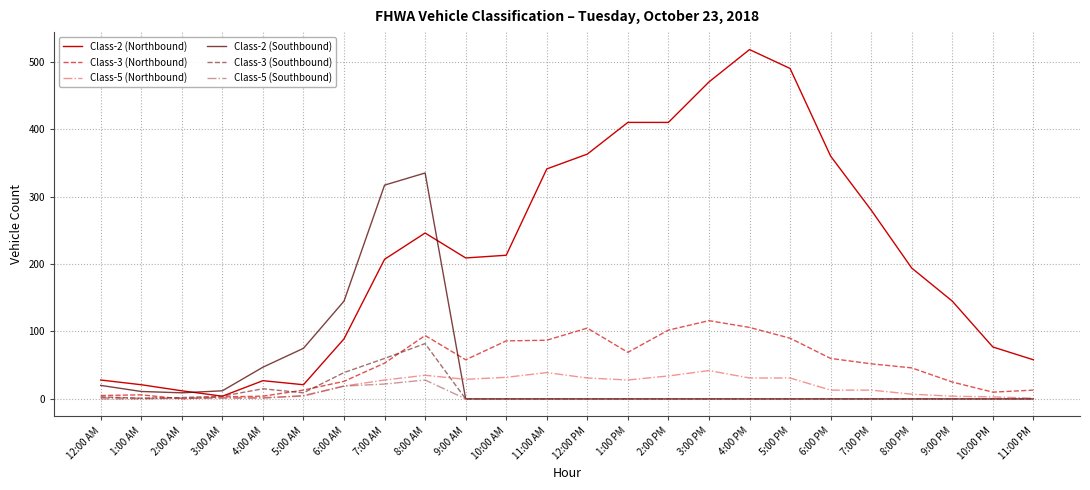

What is the maximum value shown in the chart?

518